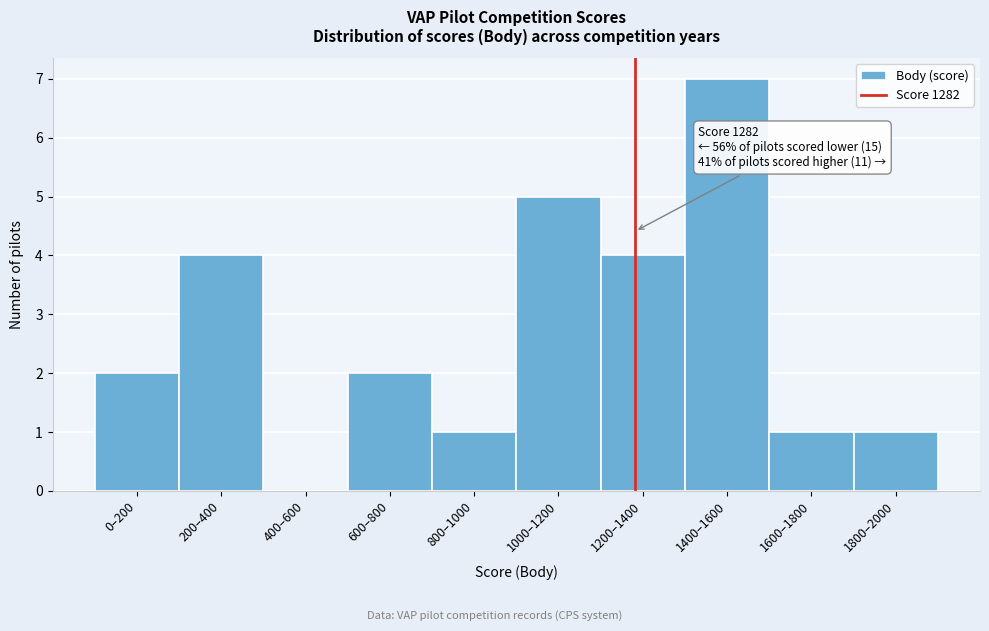

Reading left to right, extract all data points from this chart.

0–200=2	200–400=4	400–600=0	600–800=2	800–1000=1	1000–1200=5	1200–1400=4	1400–1600=7	1600–1800=1	1800–2000=1